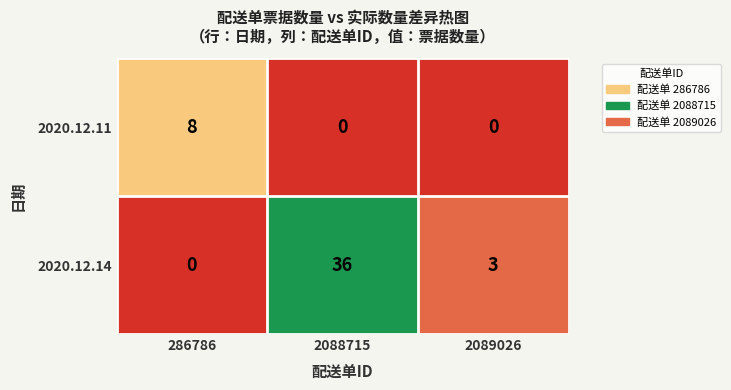

Reading right to left, what are all the values shown in this chart?

2020.12.11: 0	0	8
2020.12.14: 3	36	0